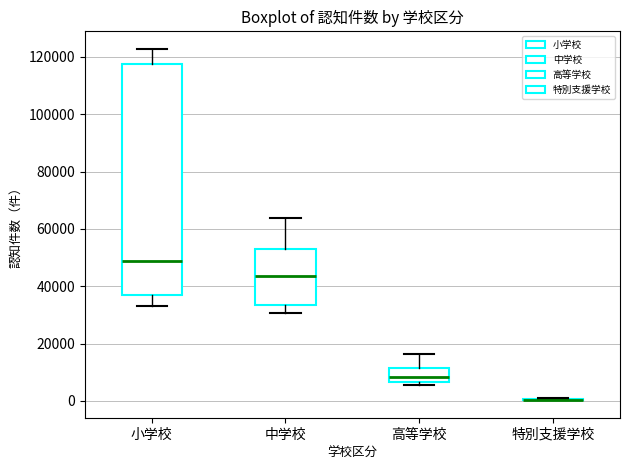

Where is the lower edge of the box for 高等学校 on the y-axis? The values are not printed on the chart, so give them approximately, as read against the axis.

6000